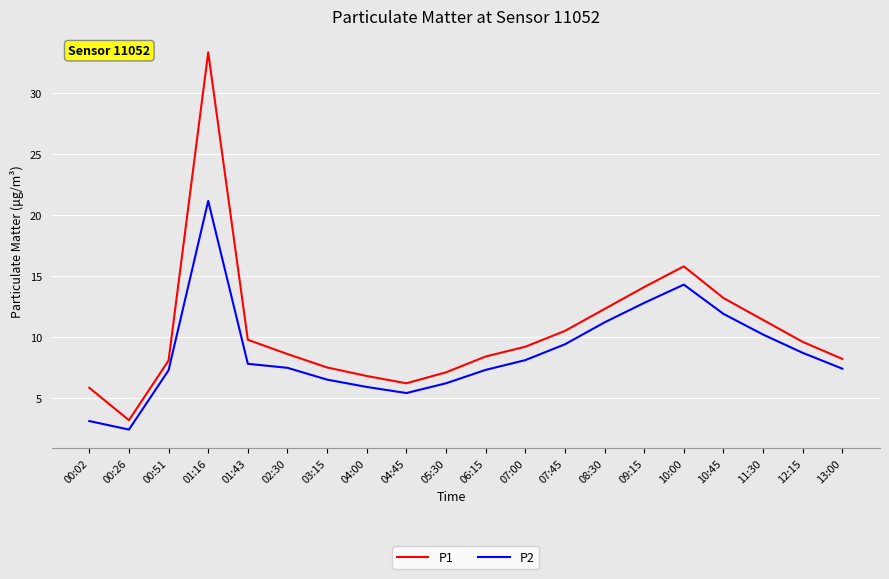

Is it true that P1 equals 9.8 at 01:43?

True